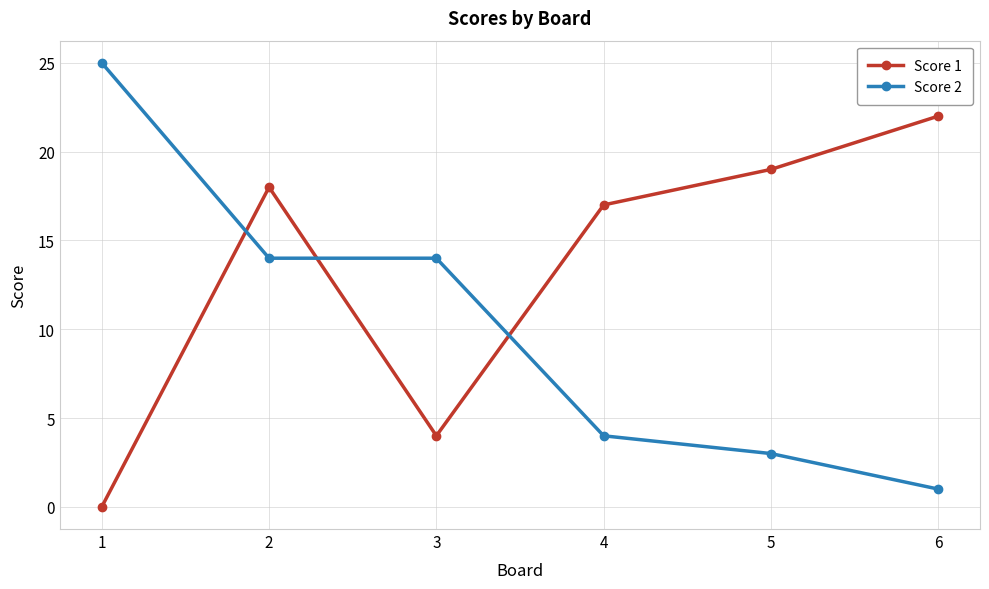

Reading left to right, list all the values displayed in this chart.

Score 1: 1=0	2=18	3=4	4=17	5=19	6=22
Score 2: 1=25	2=14	3=14	4=4	5=3	6=1